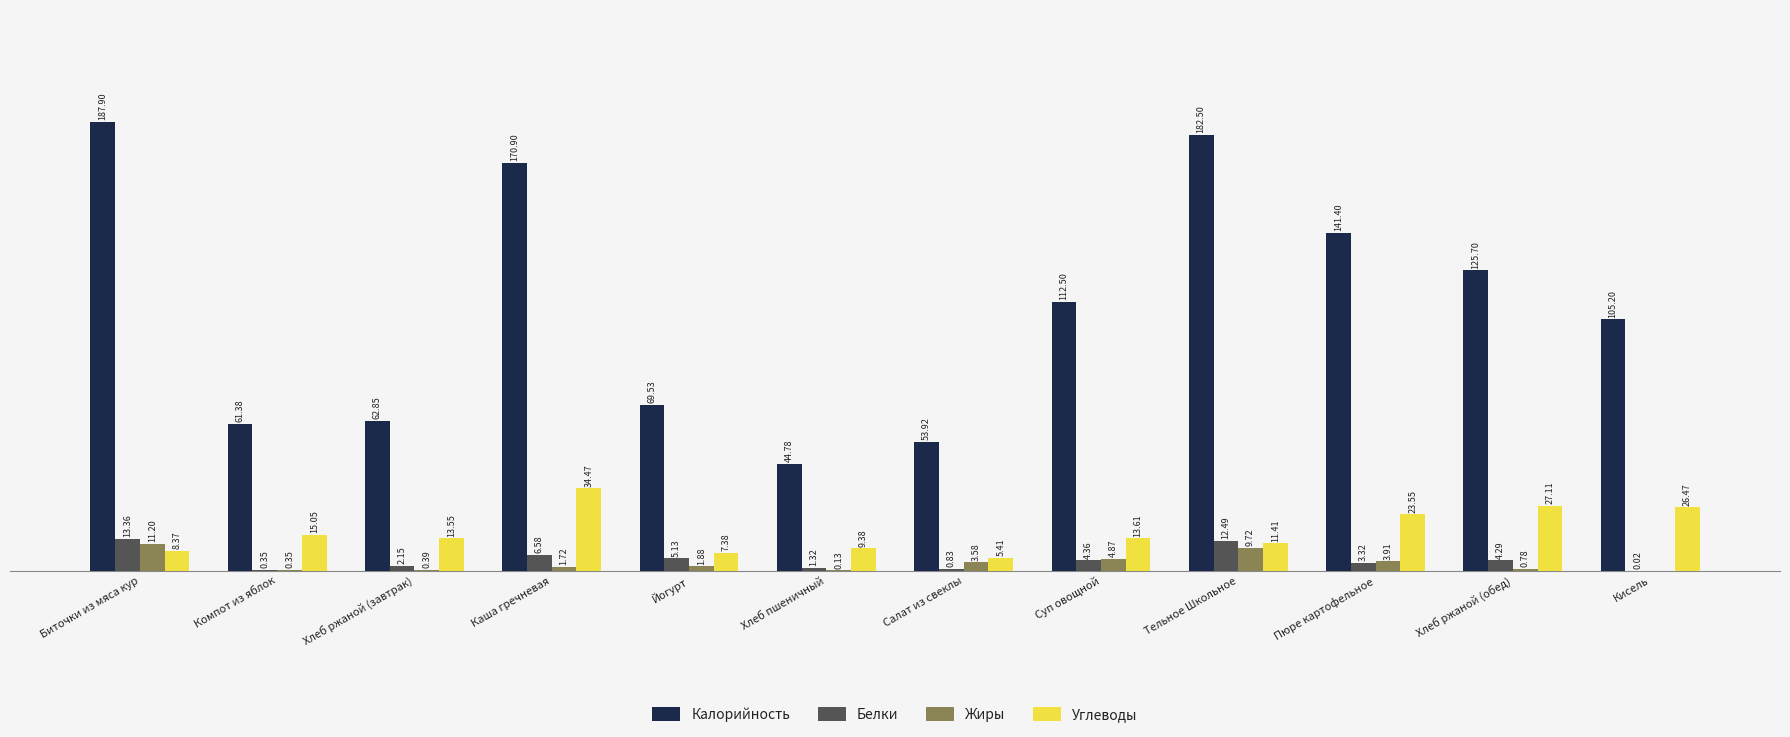

Which series changed the most between Компот из яблок and Суп овощной?

Калорийность